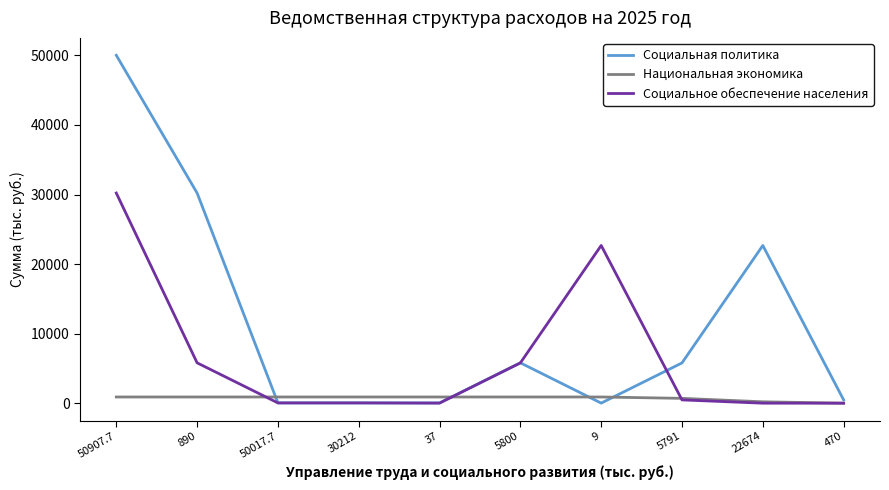

List the series in order of their peak value, lowest first.

Национальная экономика, Социальное обеспечение населения, Социальная политика